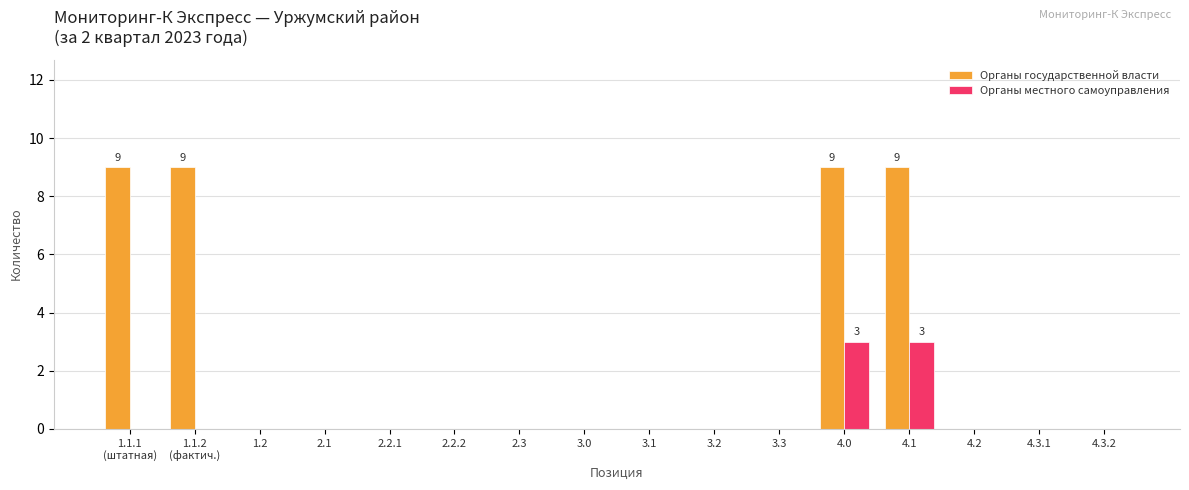

How many groups of bars are there?

16